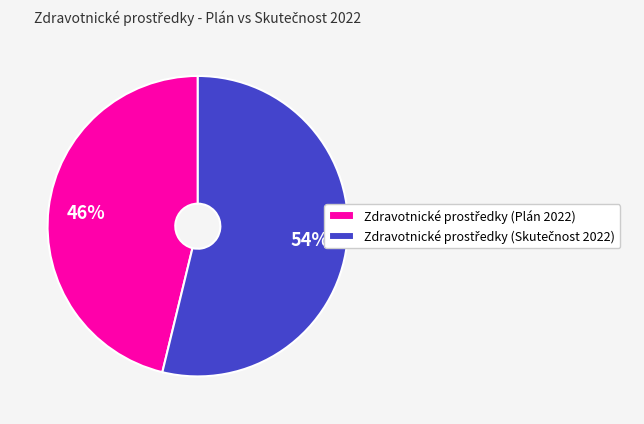

To the nearest percent, what is the difference between the largest and smallest slice percentages?

8%